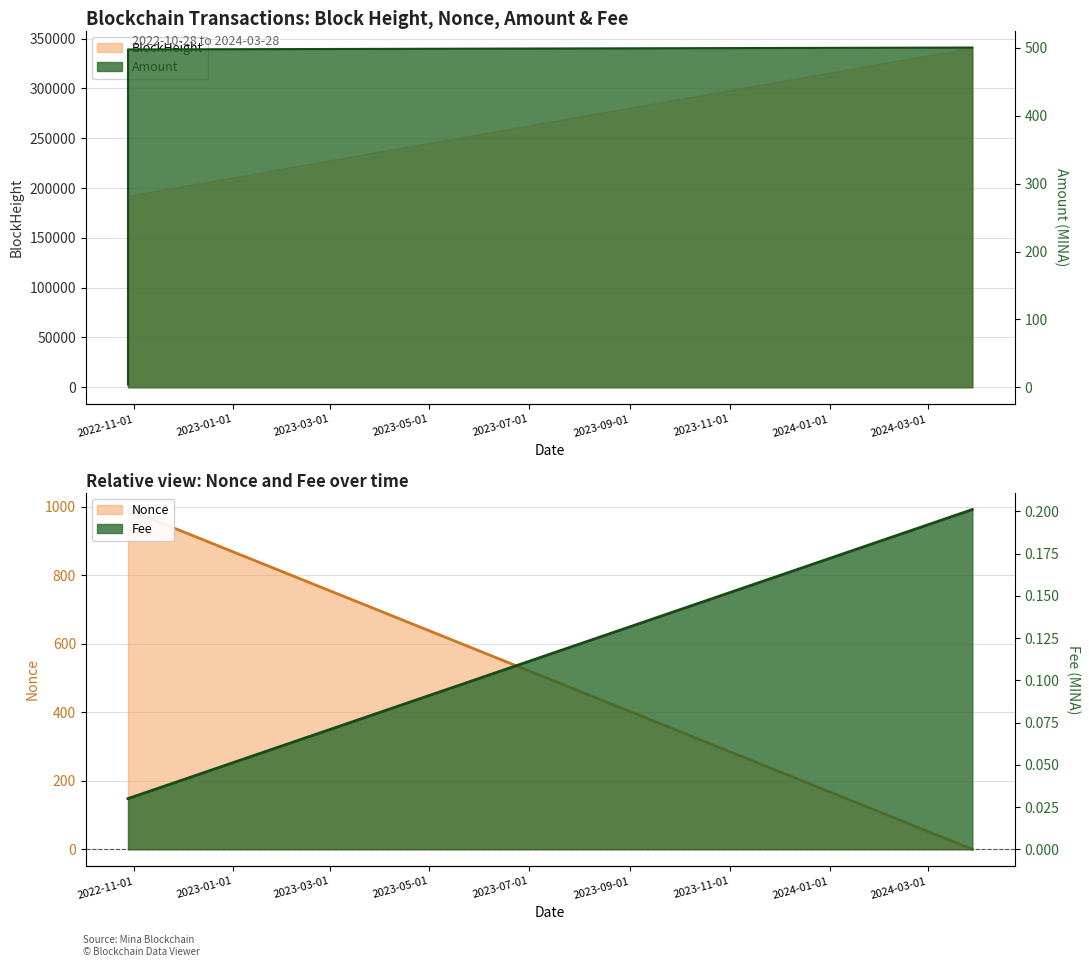

The value of BlockHeight at 2024-03-28 07:39:00 is 221029.0. True or false?

False